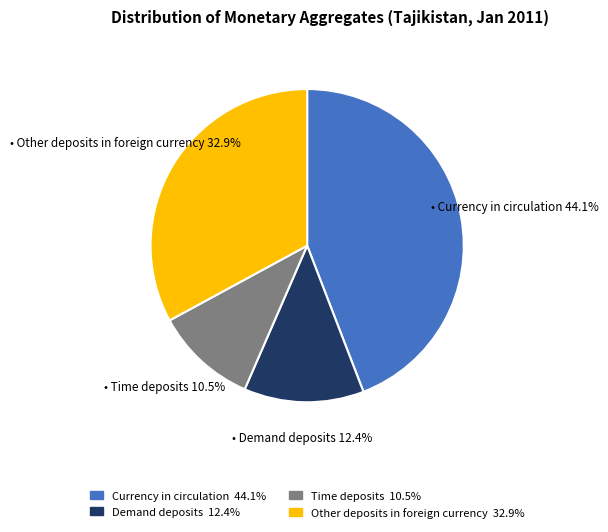

Is there a majority slice in this chart?

No